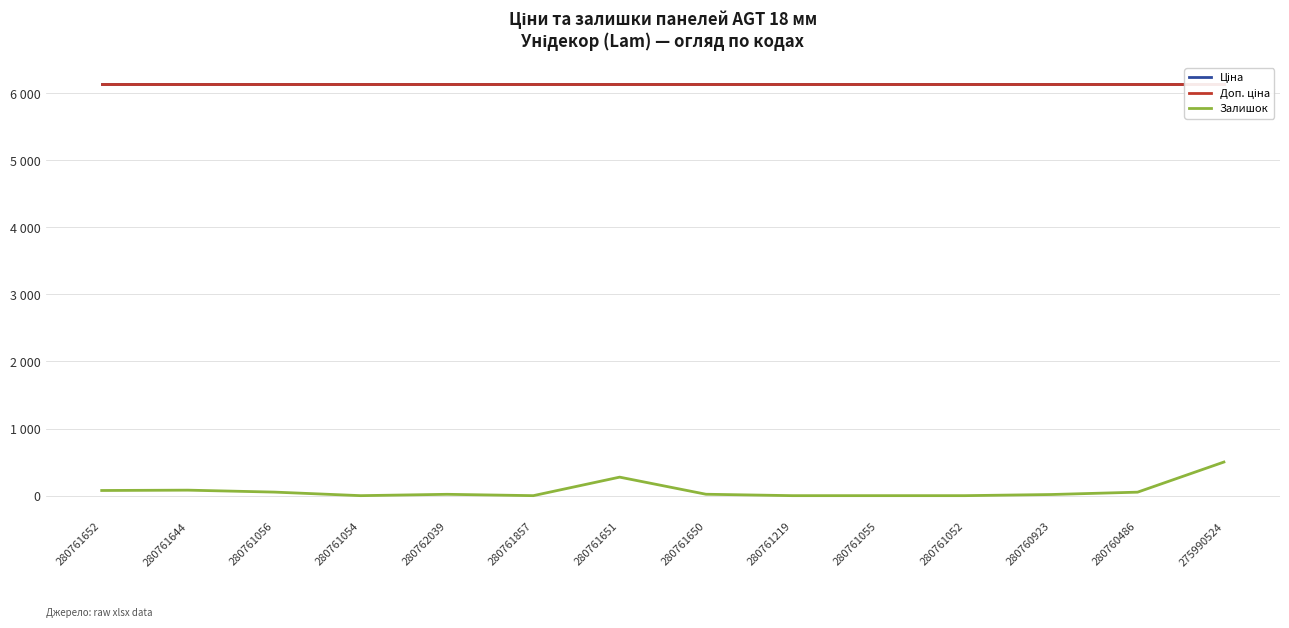

Where is the first local minimum for Залишок?

280761054